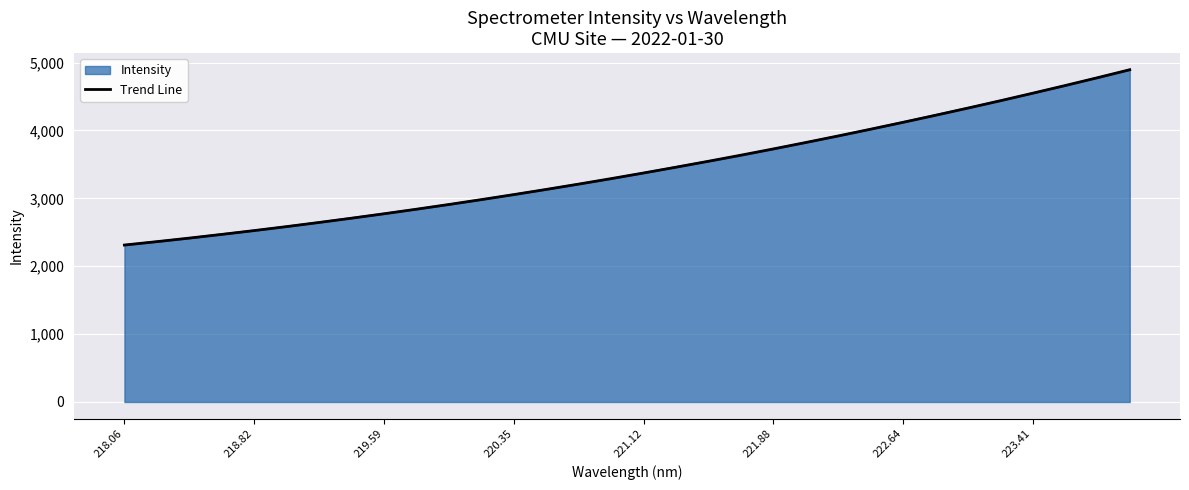

What is the smallest value displayed?

2309.9